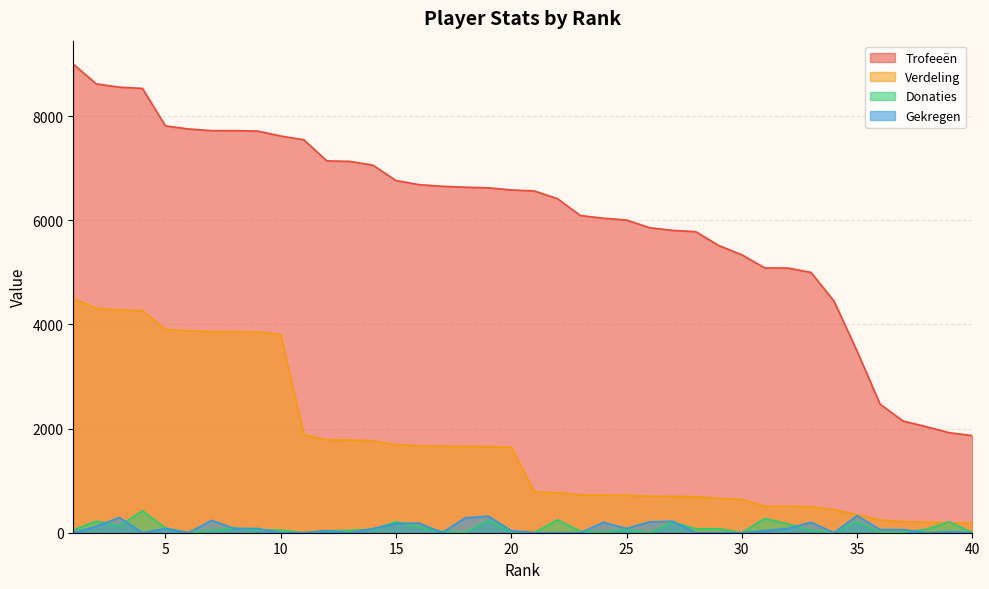

Is the value of Verdeling at 28 greater than the value of Gekregen at 1?

Yes